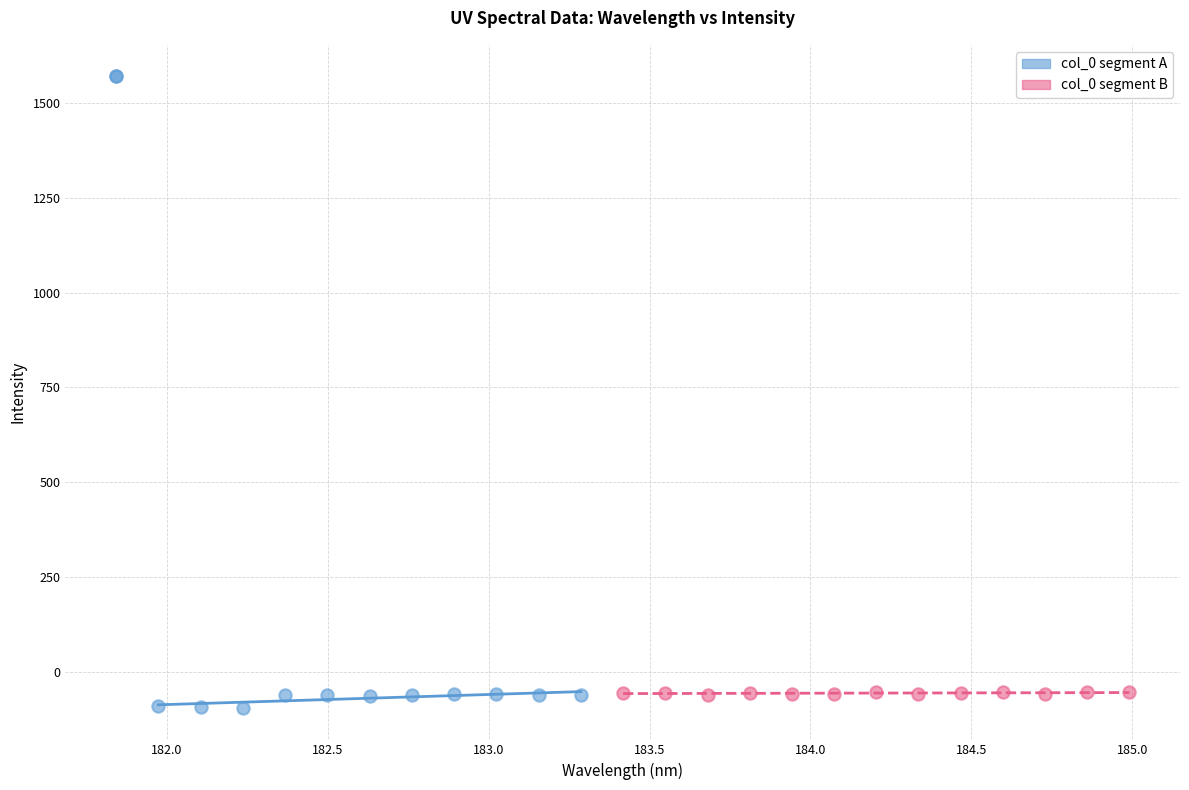

What are all the series names shown in the legend?

col_0 segment A, col_0 segment B